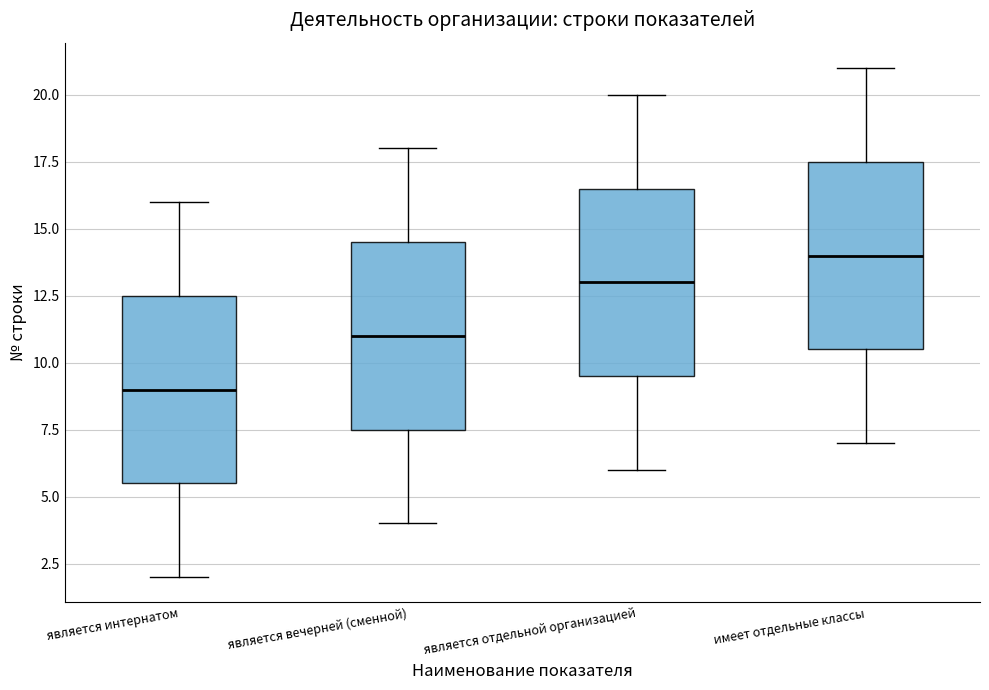

Reading left to right, transcribe this box plot: for each box, give where its median line is, the range the box spans, and where its two whiskers end, as read against the y-axis. The values are not printed on the chart, so give them approximately, as read against the axis.

является интернатом: median 9.0, box 5.5 to 12.5, whiskers 2.0 to 16.0
является вечерней (сменной): median 11.0, box 7.5 to 14.5, whiskers 4.0 to 18.0
является отдельной организацией: median 13.0, box 9.5 to 16.5, whiskers 6.0 to 20.0
имеет отдельные классы: median 14.0, box 10.5 to 17.5, whiskers 7.0 to 21.0